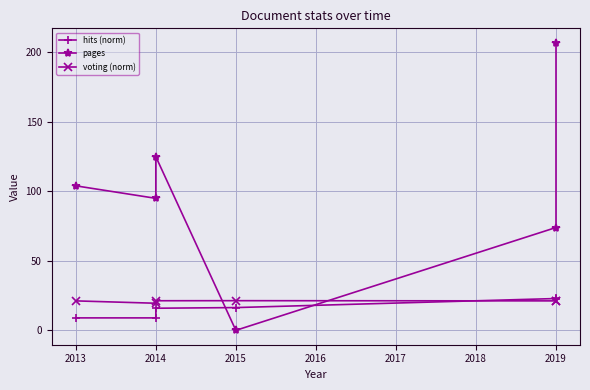

What is the average value of the voting (norm) series?

21.0